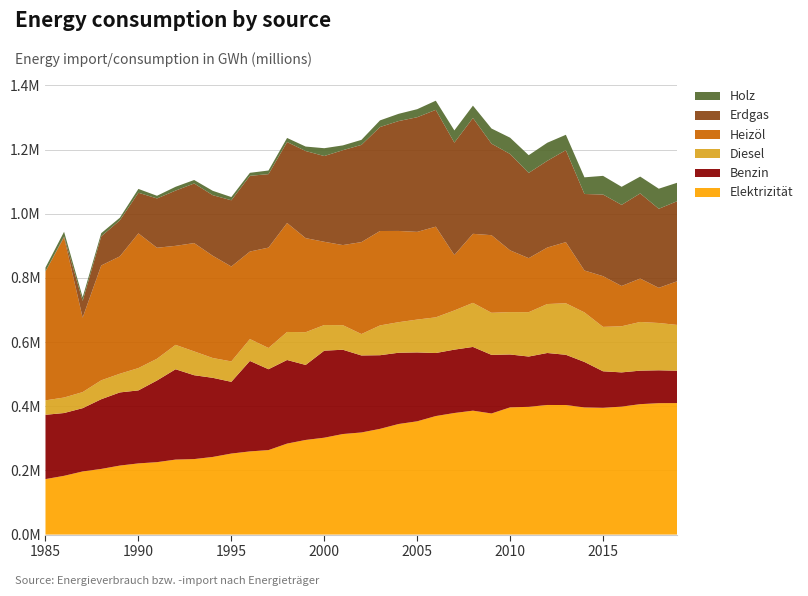

Reading right to left, list all the values displayed in this chart.

Elektrizität: 2019=409973	2018=409647	2017=406593	2016=398915	2015=395207	2014=396367	2013=403893	2012=404008	2011=398241	2010=396580	2009=377558	2008=386290	2007=379013	2006=369497	2005=353128	2004=344715	2003=329582	2002=318340	2001=313450	2000=302018	1999=295031	1998=283639	1997=263372	1996=259303	1995=252593	1994=242003	1993=235382	1992=233791	1991=225761	1990=221915	1989=215127	1988=204672	1987=196823	1986=183170	1985=172982
Benzin: 2019=100873	2018=102506	2017=104459	2016=106695	2015=113843	2014=141783	2013=156611	2012=162064	2011=156769	2010=164854	2009=182690	2008=198682	2007=197489	2006=196484	2005=214734	2004=222149	2003=229564	2002=240060	2001=262765	2000=271348	1999=233802	1998=260616	1997=252079	1996=281987	1995=223595	1994=246703	1993=261365	1992=281575	1991=254579	1990=227559	1989=228009	1988=217293	1987=197240	1986=195766	1985=200443
Diesel: 2019=142671	2018=147437	2017=151749	2016=143770	2015=138466	2014=154509	2013=160601	2012=152598	2011=138285	2010=132075	2009=131181	2008=137426	2007=122231	2006=111219	2005=102385	2004=95227	2003=92849	2002=66762	2001=76583	2000=79841	1999=102099	1998=87380	1997=66227	1996=68225	1995=63615	1994=61752	1993=74296	1992=76063	1991=67813	1990=69579	1989=58266	1988=58984	1987=50091	1986=48296	1985=45017
Heizöl: 2019=136449	2018=109610	2017=135365	2016=125556	2015=158068	2014=130586	2013=190521	2012=176121	2011=168437	2010=192534	2009=241890	2008=215193	2007=172784	2006=282696	2005=273365	2004=284442	2003=294323	2002=286596	2001=249674	2000=259531	1999=293176	1998=339648	1997=312926	1996=272809	1995=295896	1994=318704	1993=337640	1992=308669	1991=346024	1990=419922	1989=365848	1988=358019	1987=232207	1986=499058	1985=402017
Erdgas: 2019=249562	2018=246385	2017=265329	2016=252912	2015=254525	2014=238463	2013=286760	2012=270329	2011=265660	2010=300345	2009=285251	2008=361083	2007=350318	2006=364081	2005=357417	2004=342498	2003=324183	2002=303045	2001=295782	2000=267293	1999=271540	1998=252413	1997=228997	1996=236086	1995=206433	1994=188847	1993=185870	1992=172197	1991=153693	1990=126635	1989=112306	1988=90876	1987=52100	1986=2984	1985=0
Holz: 2019=57484	2018=62604	2017=52515	2016=56251	2015=58155	2014=51950	2013=47904	2012=56345	2011=55250	2010=50816	2009=47208	2008=38435	2007=38079	2006=28580	2005=25022	2004=22602	2003=20667	2002=15627	2001=14943	2000=24423	1999=13922	1998=12685	1997=11340	1996=9334	1995=10061	1994=13630	1993=10799	1992=11891	1991=8246	1990=11921	1989=8118	1988=9715	1987=11387	1986=14615	1985=11925